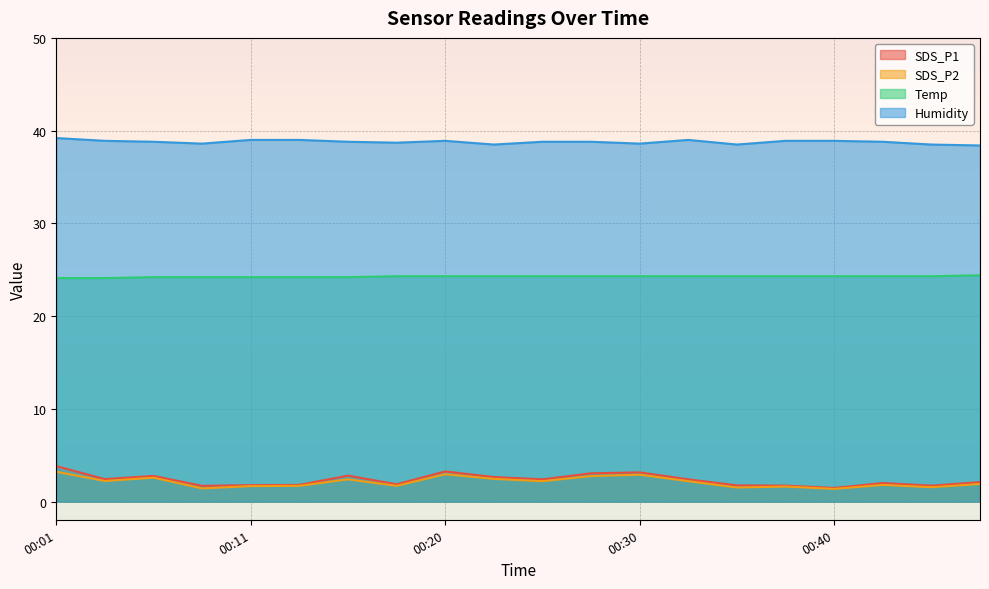

The value of SDS_P2 at 00:08 is 1.4. True or false?

True